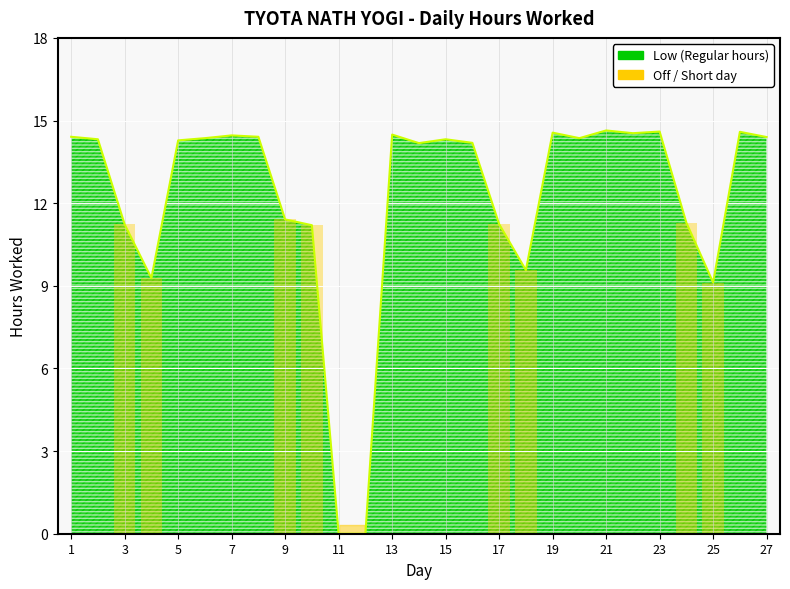

Reading left to right, list all the values displayed in this chart.

14.4	14.3	11.2	9.3	14.3	14.4	14.5	14.4	11.4	11.2	0.0	0.0	14.5	14.2	14.3	14.2	11.2	9.6	14.6	14.4	14.6	14.5	14.6	11.3	9.1	14.6	14.4